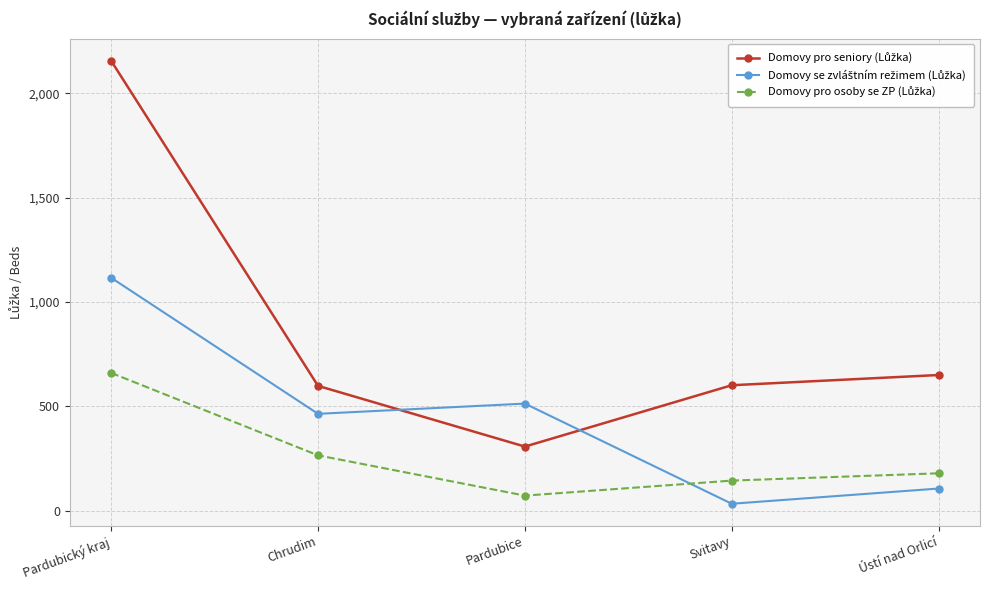

How many categories are shown in the chart?

5